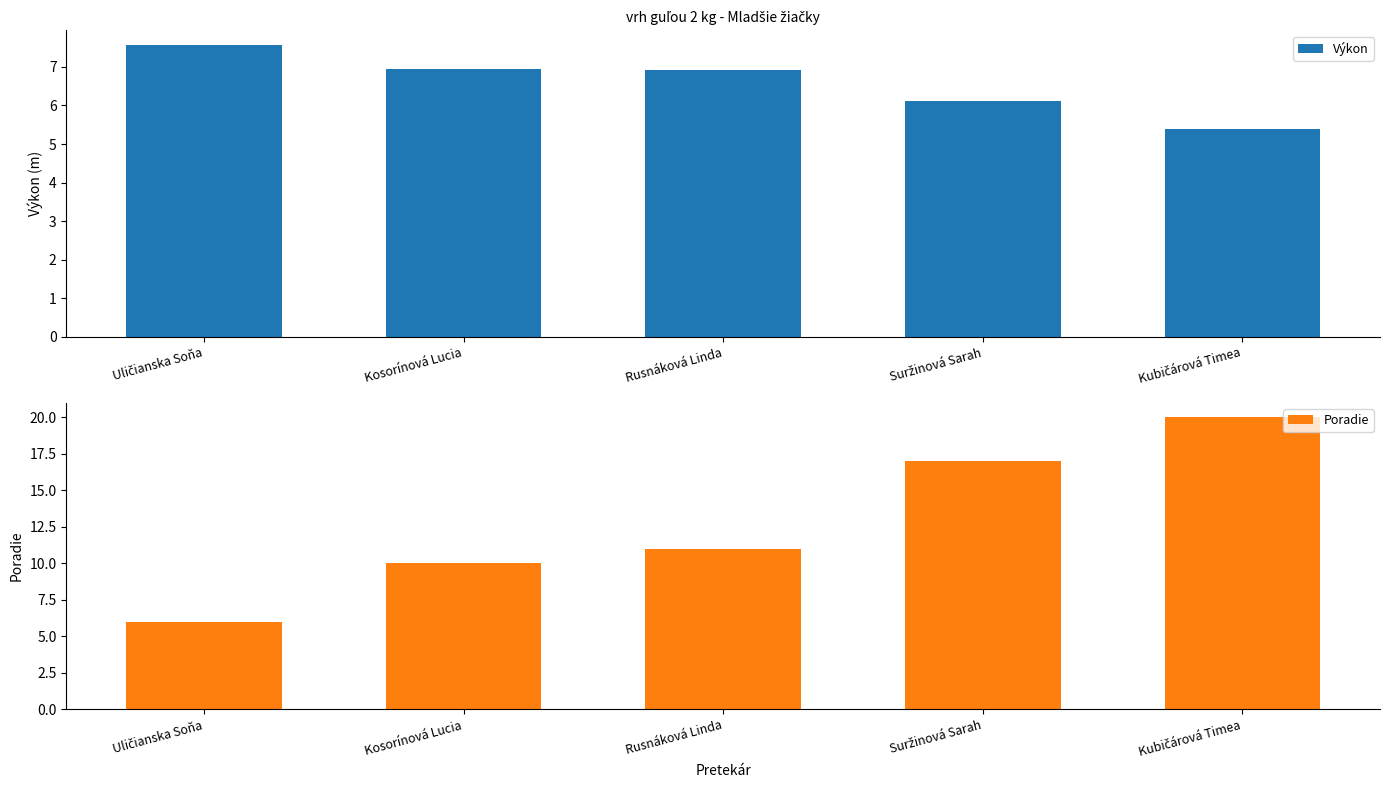

What is the total value across all series at Suržinová Sarah?

23.1